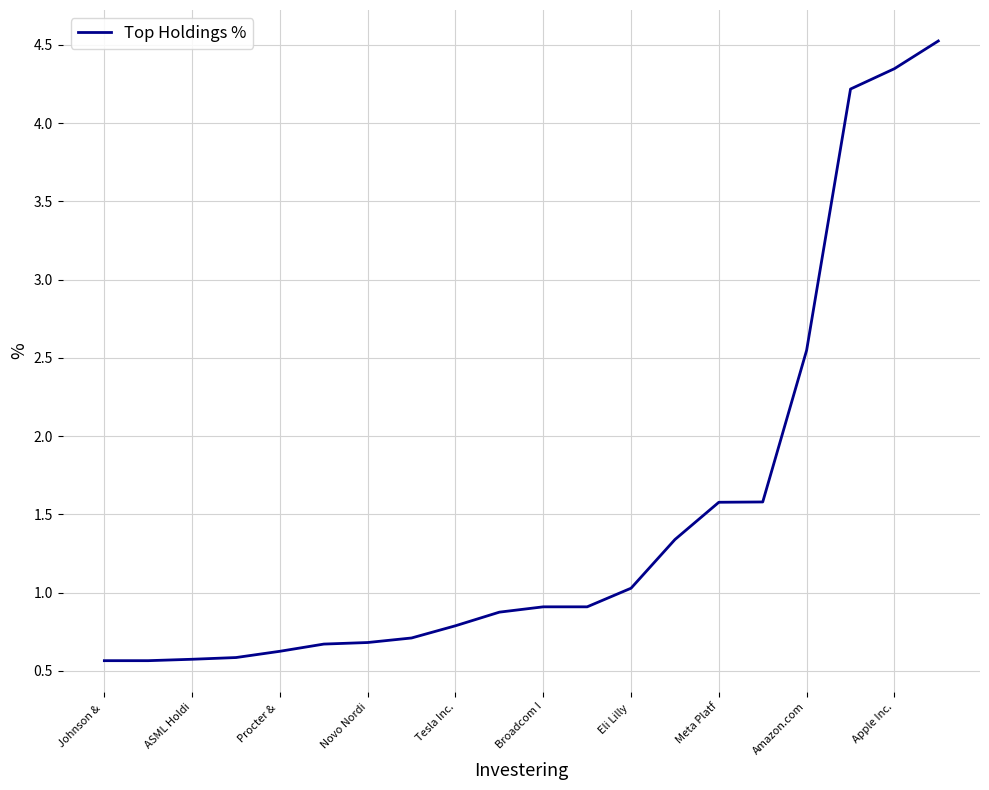

What is the smallest value displayed?

0.6